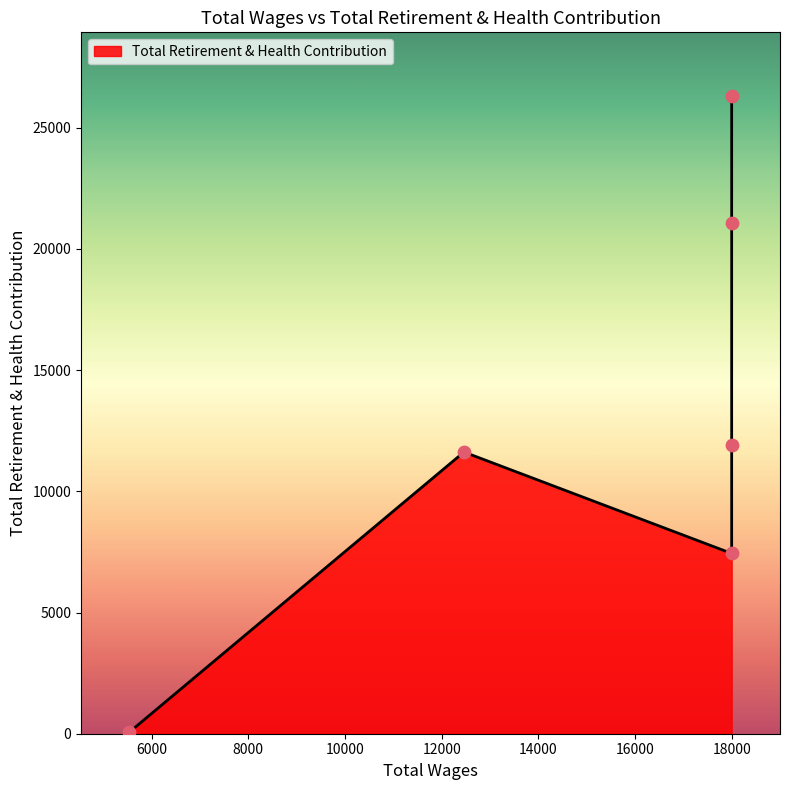

Which has a higher value, 5538 or 12461?

12461